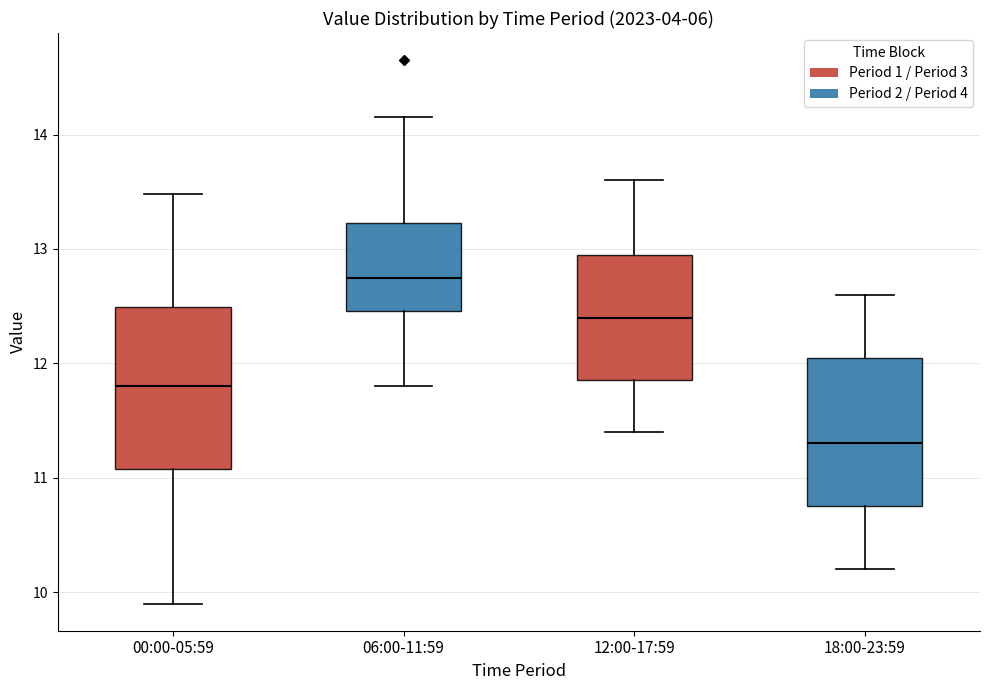

Which box is the tallest, from its lower edge to its upper edge?

00:00-05:59